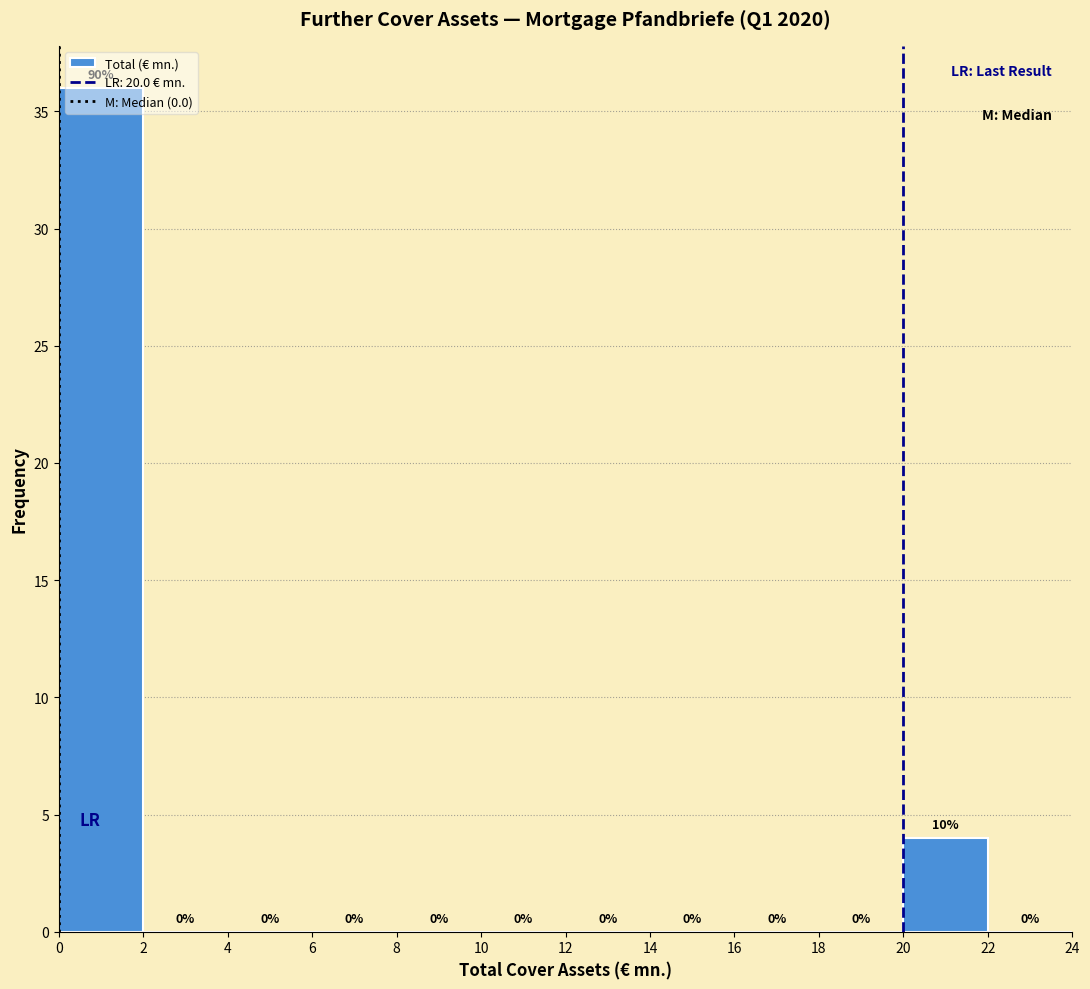

Which range on the x-axis has the tallest bar?

0 to 2